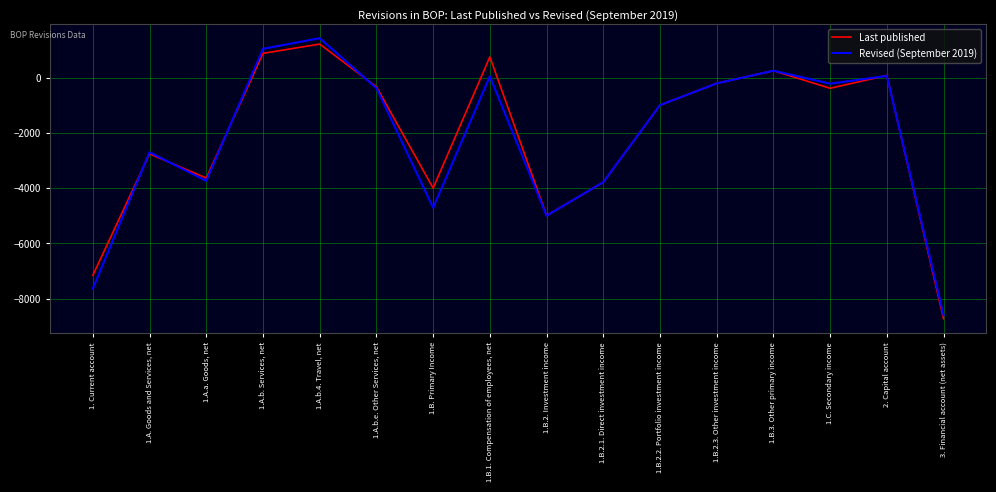

What position from the left is 1.C. Secondary income?

14